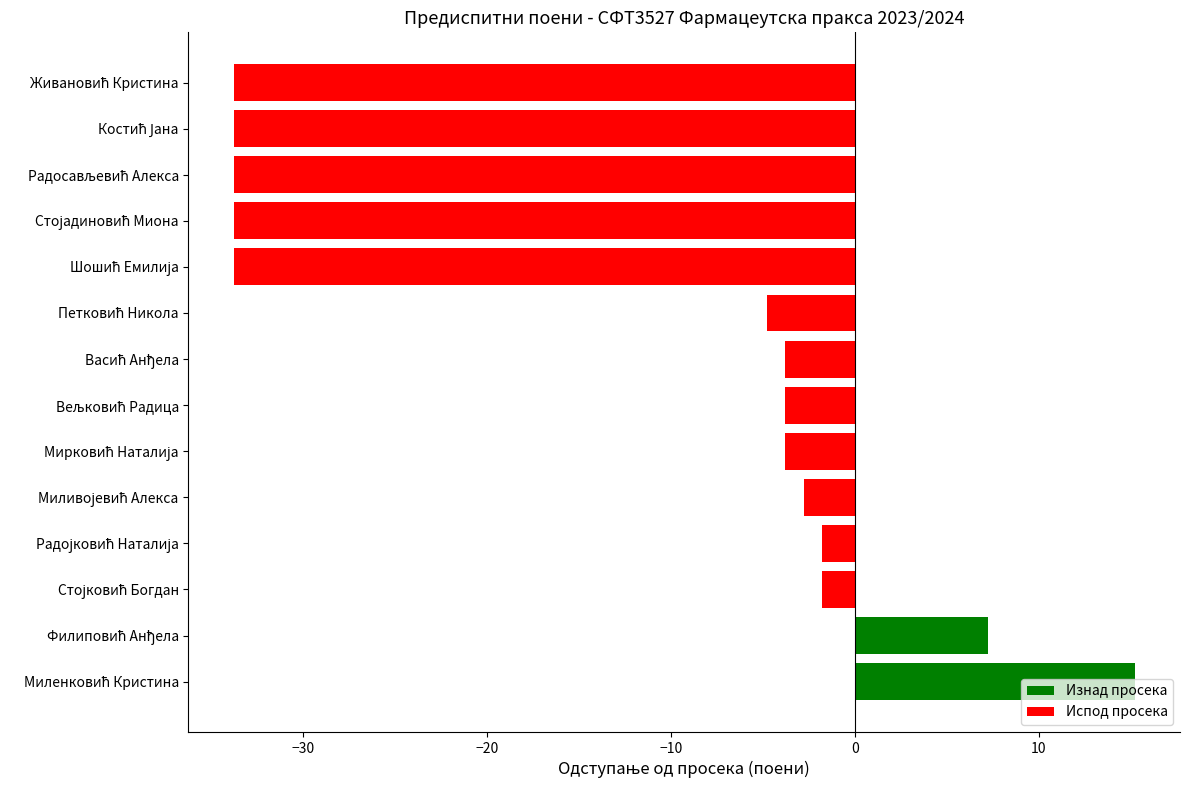

What is the difference between the second highest and minimum values?

41.0